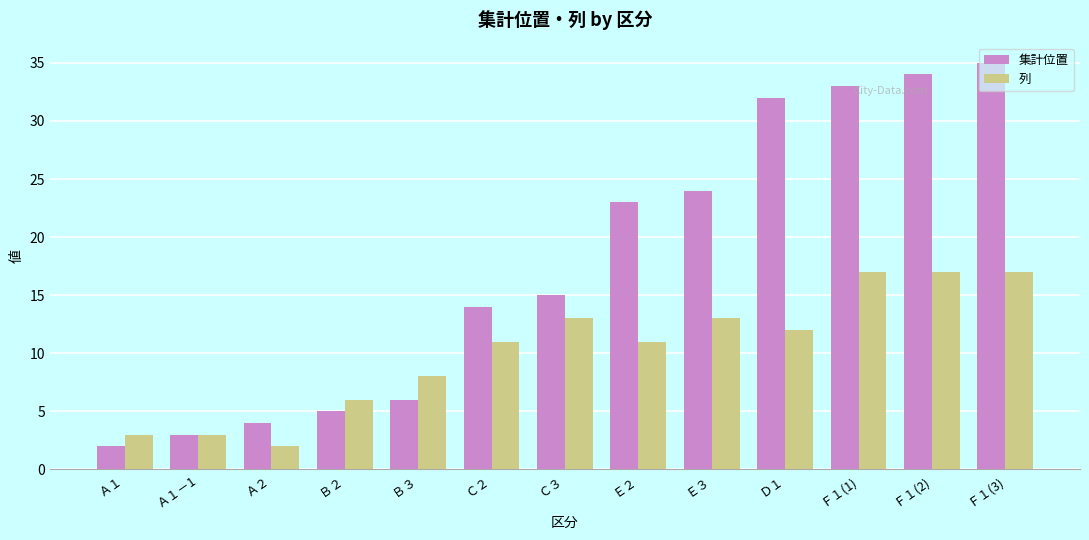

At which category is the sum across all series the highest?

Ｆ１(3)